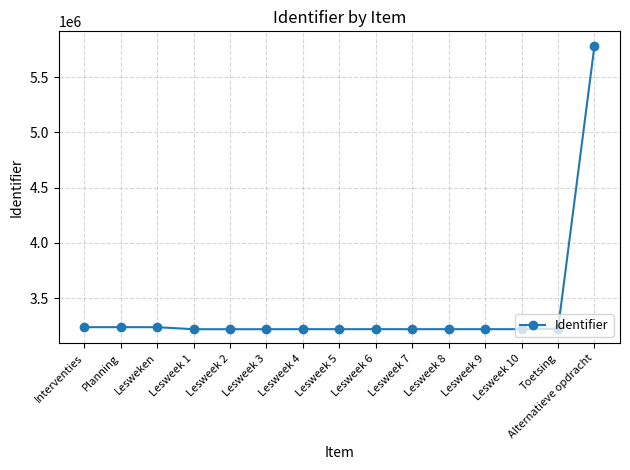

What is the change in value from Lesweek 1 to Lesweek 9?

+302